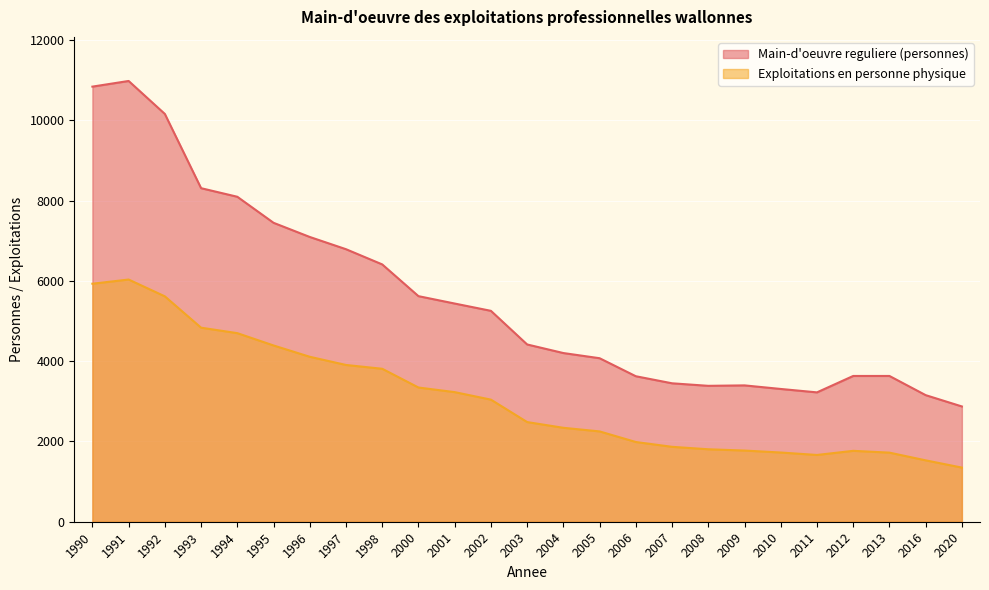

Is the value of Exploitations en personne physique at 2009 greater than the value of Main-d'oeuvre reguliere (personnes) at 2000?

No